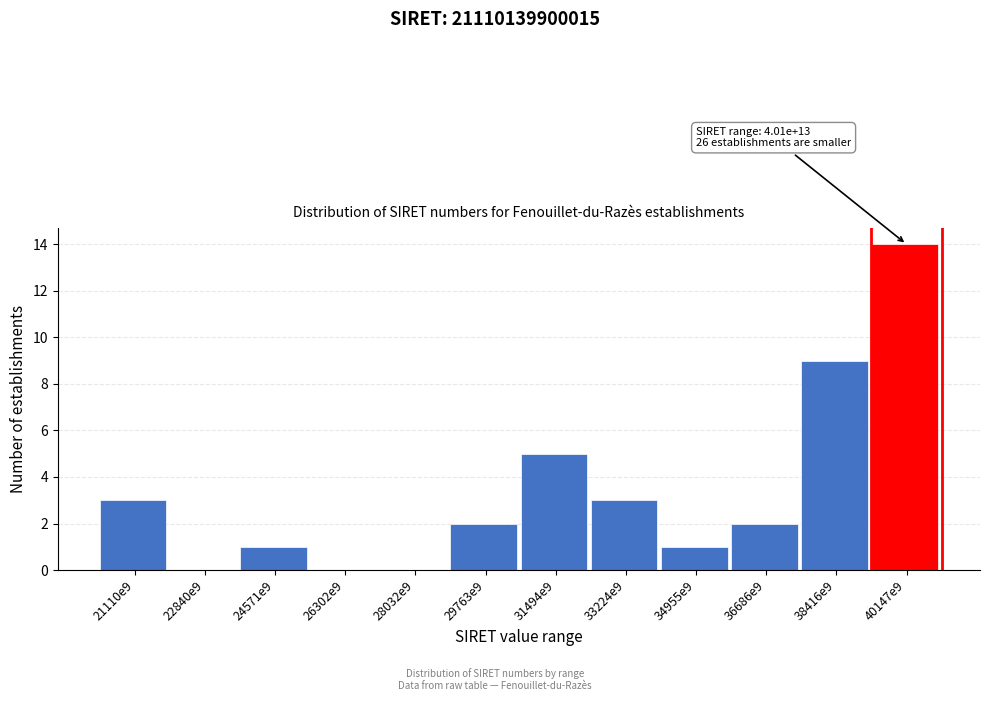

Reading right to left, extract all data points from this chart.

40147e9=14	38416e9=9	36686e9=2	34955e9=1	33224e9=3	31494e9=5	29763e9=2	28032e9=0	26302e9=0	24571e9=1	22840e9=0	21110e9=3